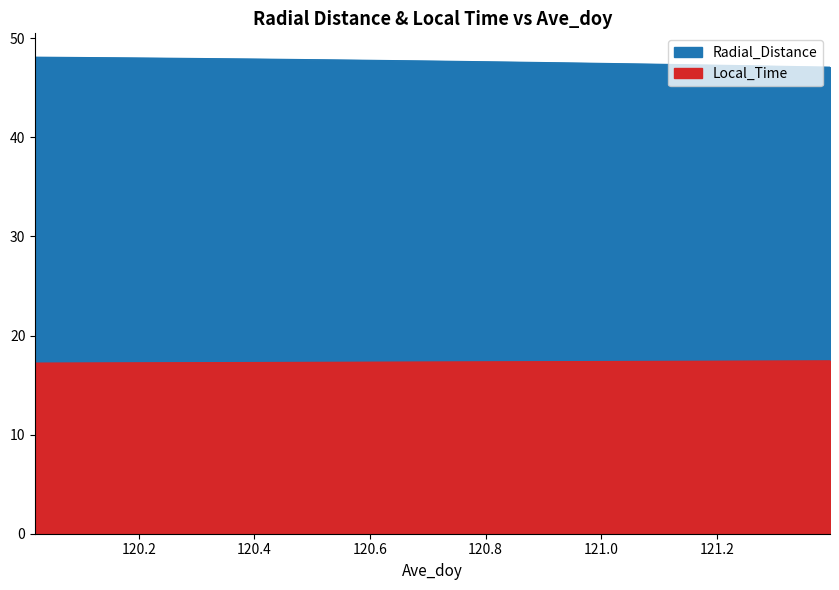

True or false: Radial_Distance and Local_Time cross at least once.

False